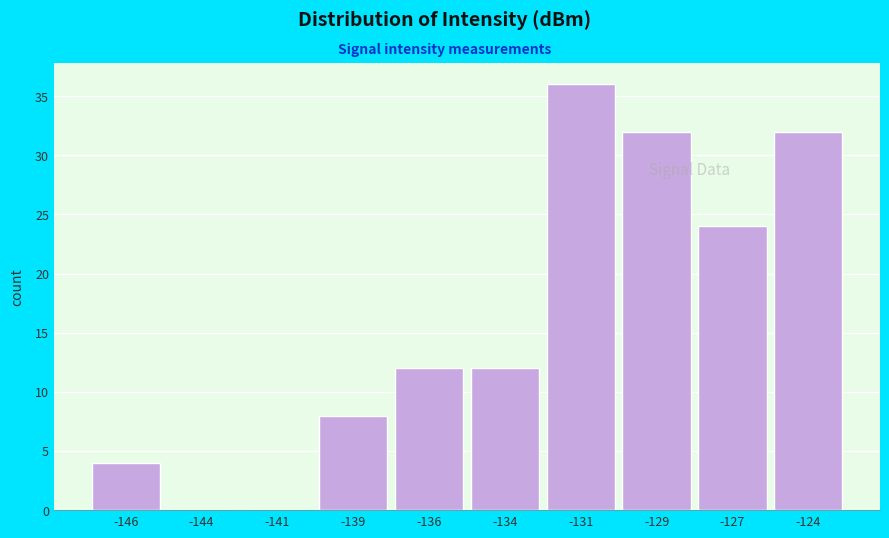

Reading left to right, list all the values displayed in this chart.

-146=4	-144=0	-141=0	-139=8	-136=12	-134=12	-131=36	-129=32	-127=24	-124=32